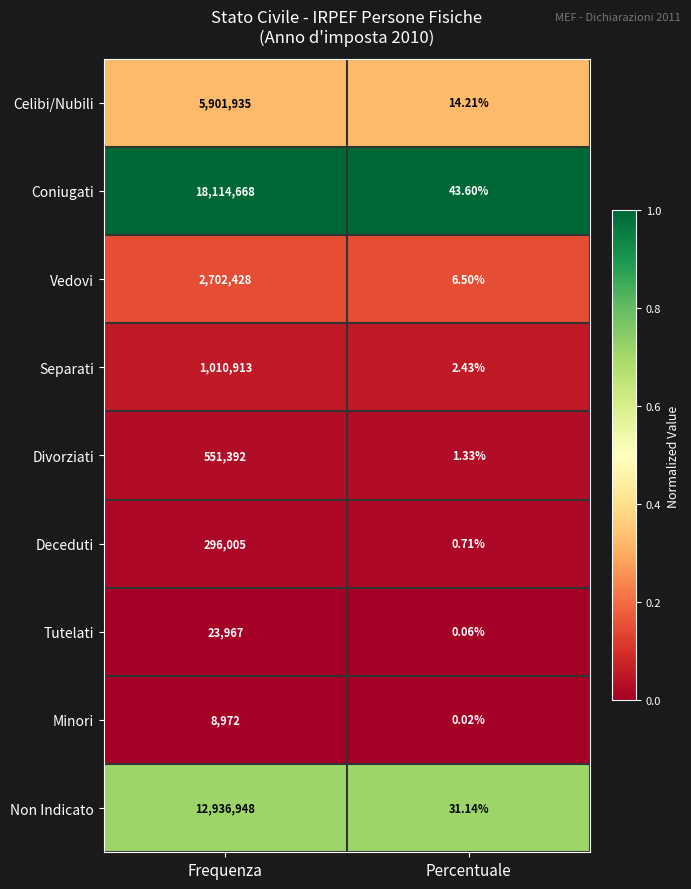

At which label is Celibi/Nubili closest to 2950974?

Percentuale